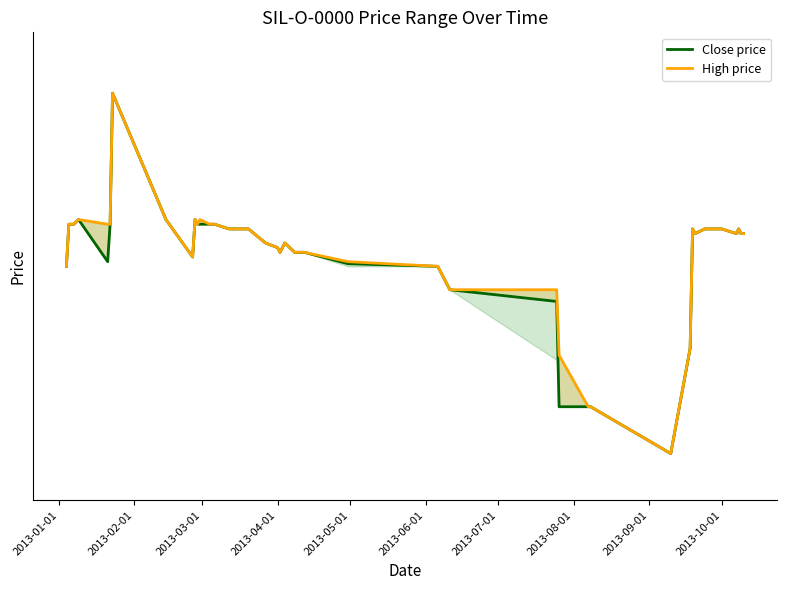

How many interior local valleys does the High price series have?

6